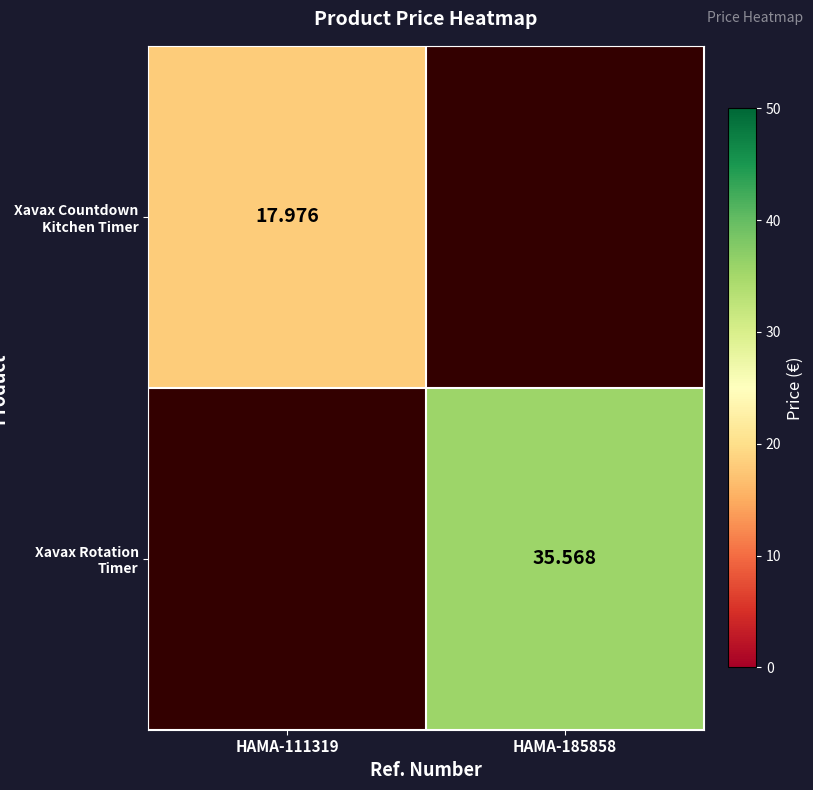

Is the value of Xavax Countdown Kitchen Timer at HAMA-185858 greater than the value of Xavax Rotation Timer at HAMA-111319?

No